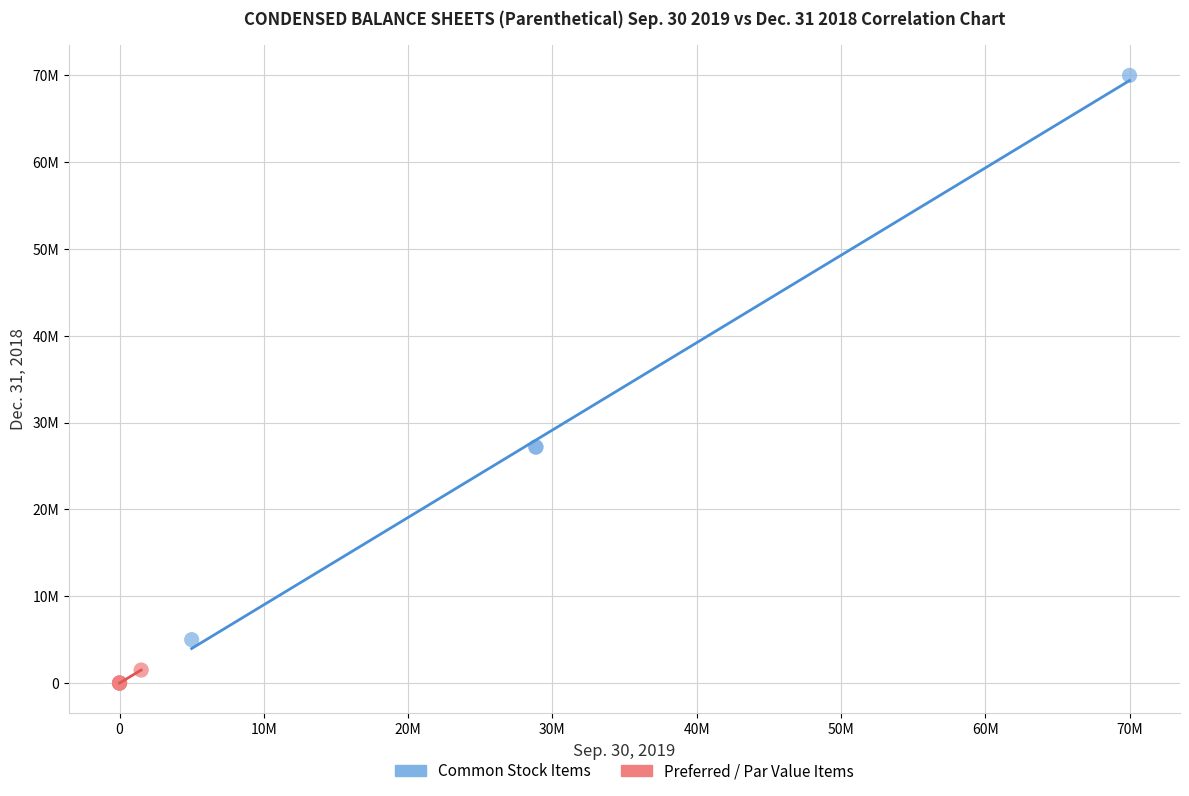

What are all the series names shown in the legend?

Common Stock Items, Preferred / Par Value Items